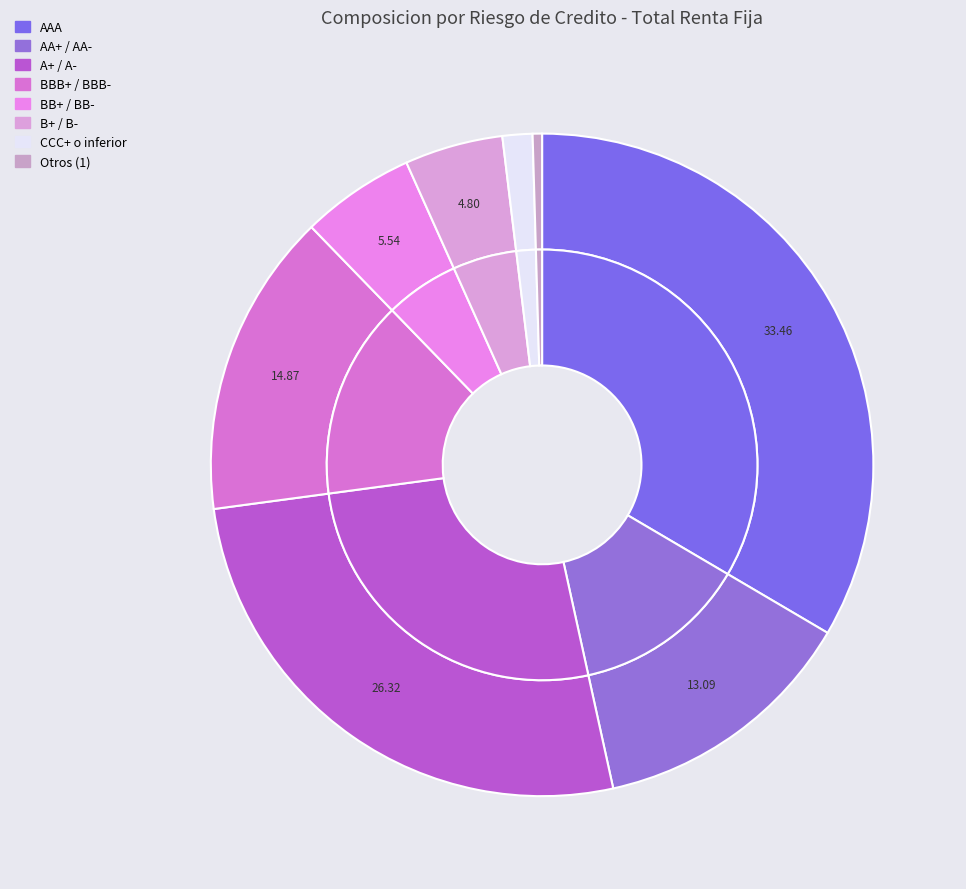

What portion of the pie excludes AAA?

66.5%